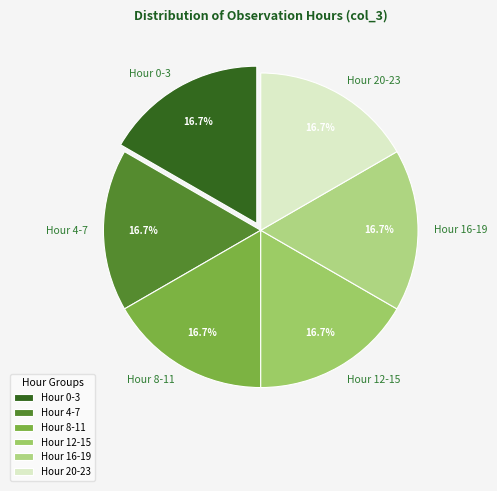

What percentage is NOT represented by Hour 20-23?

83.3%